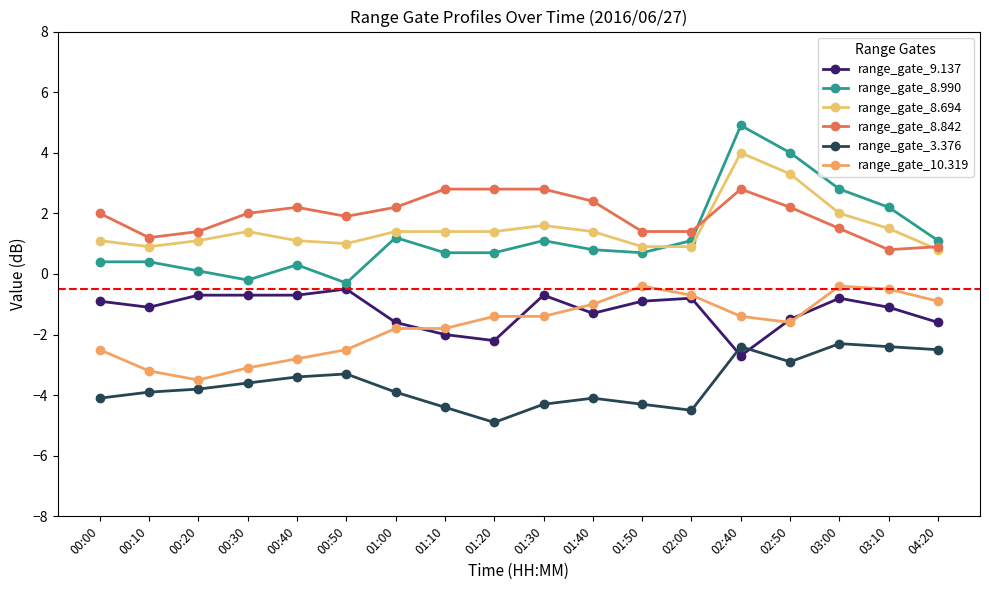

How many lines are shown in the chart?

6